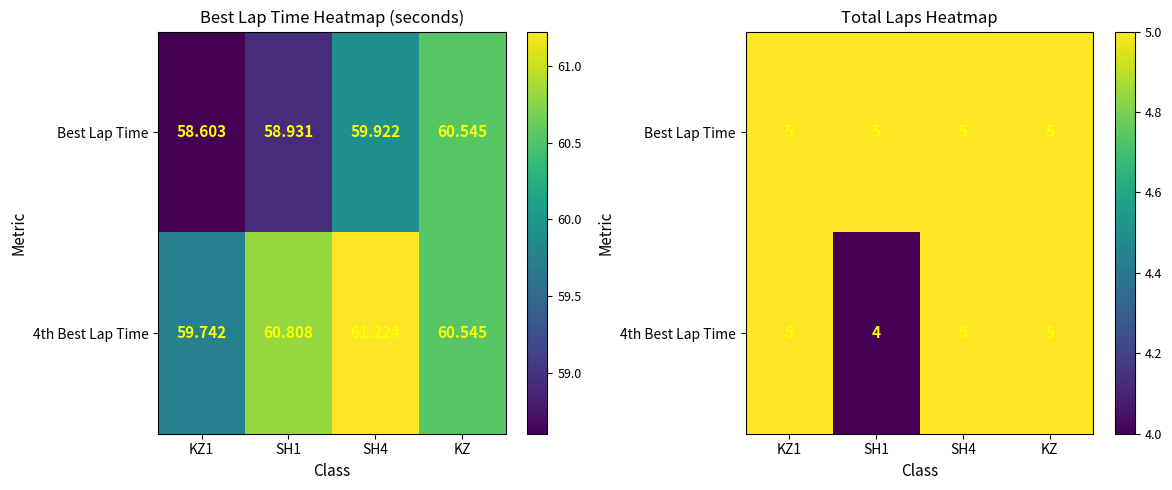

Where is 4th Best Lap Time nearest to the value 4?

SH1